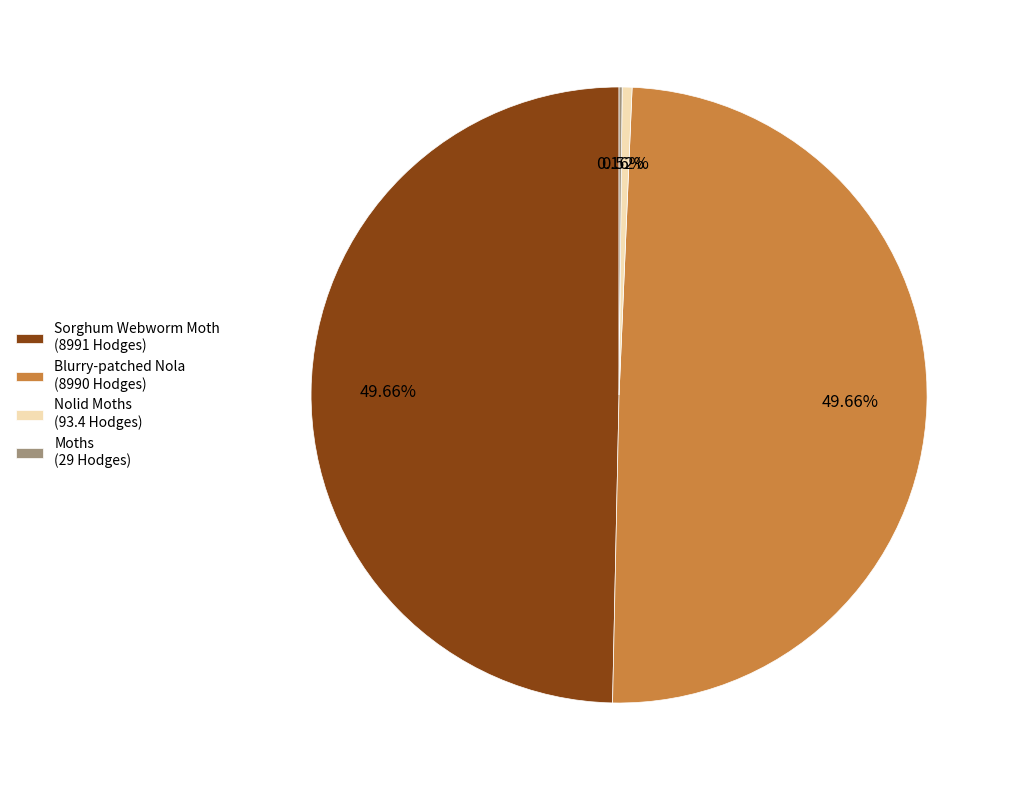

Is there a majority slice in this chart?

No